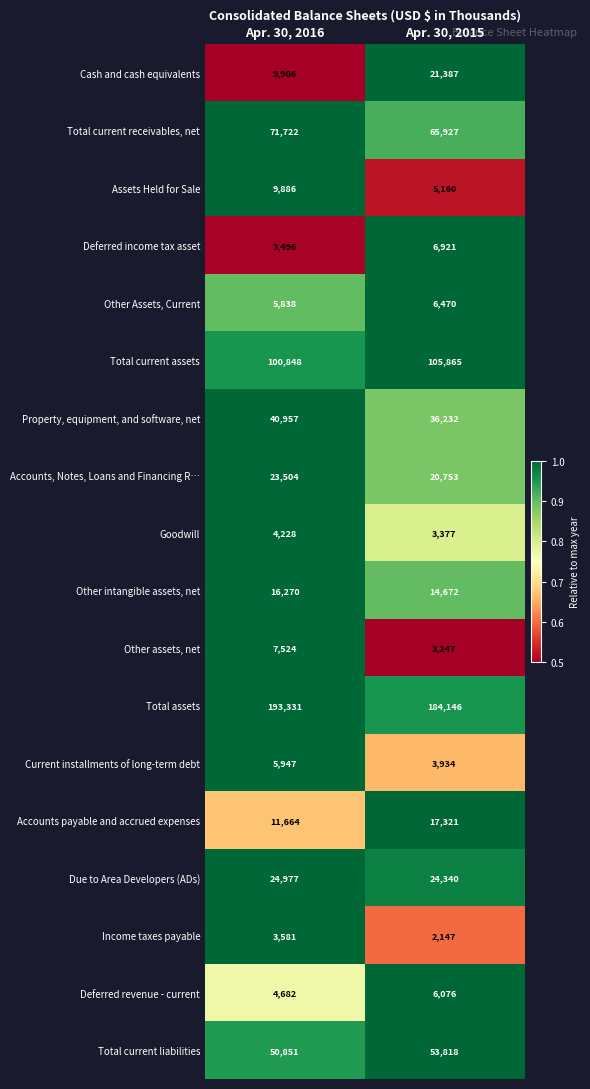

Is the value of Accounts, Notes, Loans and Financing R… at Apr. 30, 2016 greater than the value of Current installments of long-term debt at Apr. 30, 2016?

Yes